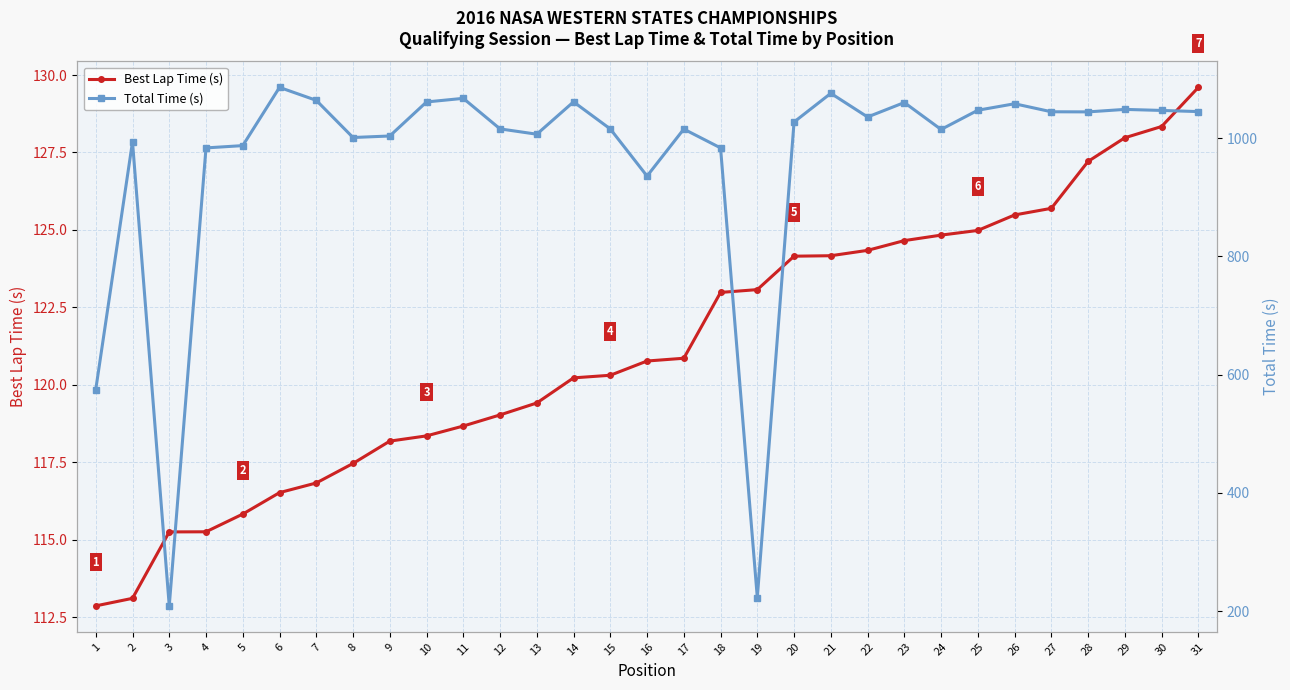

True or false: Best Lap Time (s) and Total Time (s) cross at least once.

False